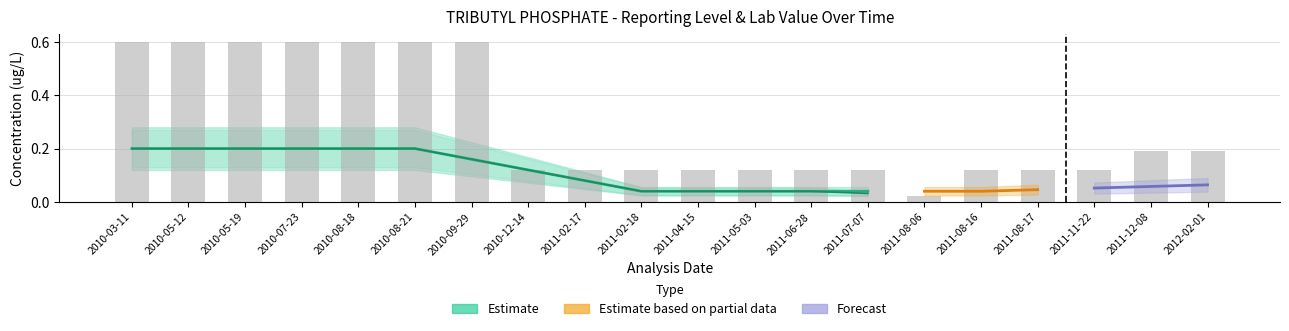

At how many categories does at least one series exceed 0?

20